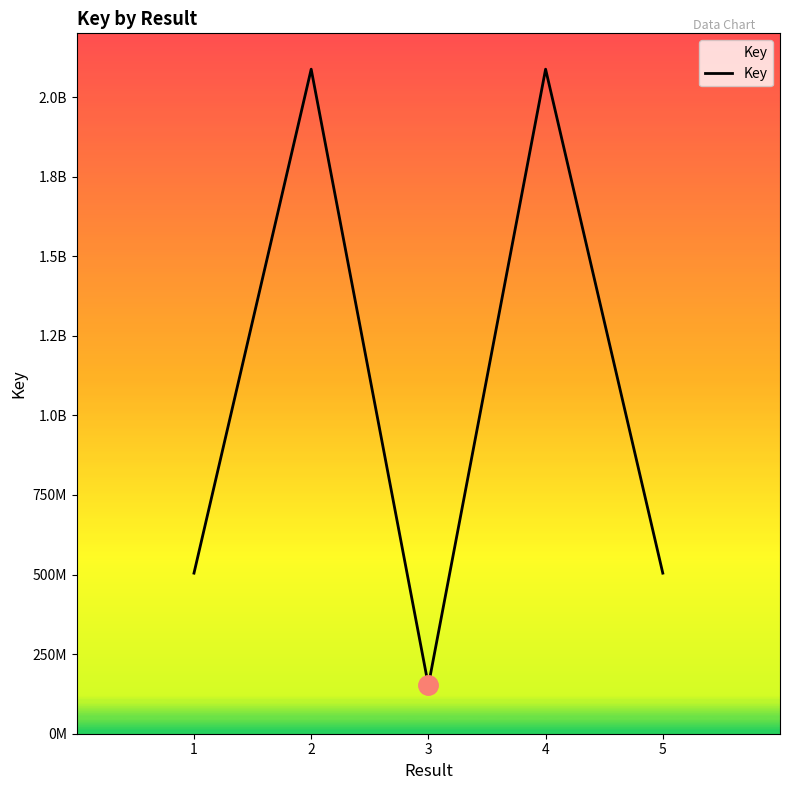

Which has a higher value, 4 or 1?

4